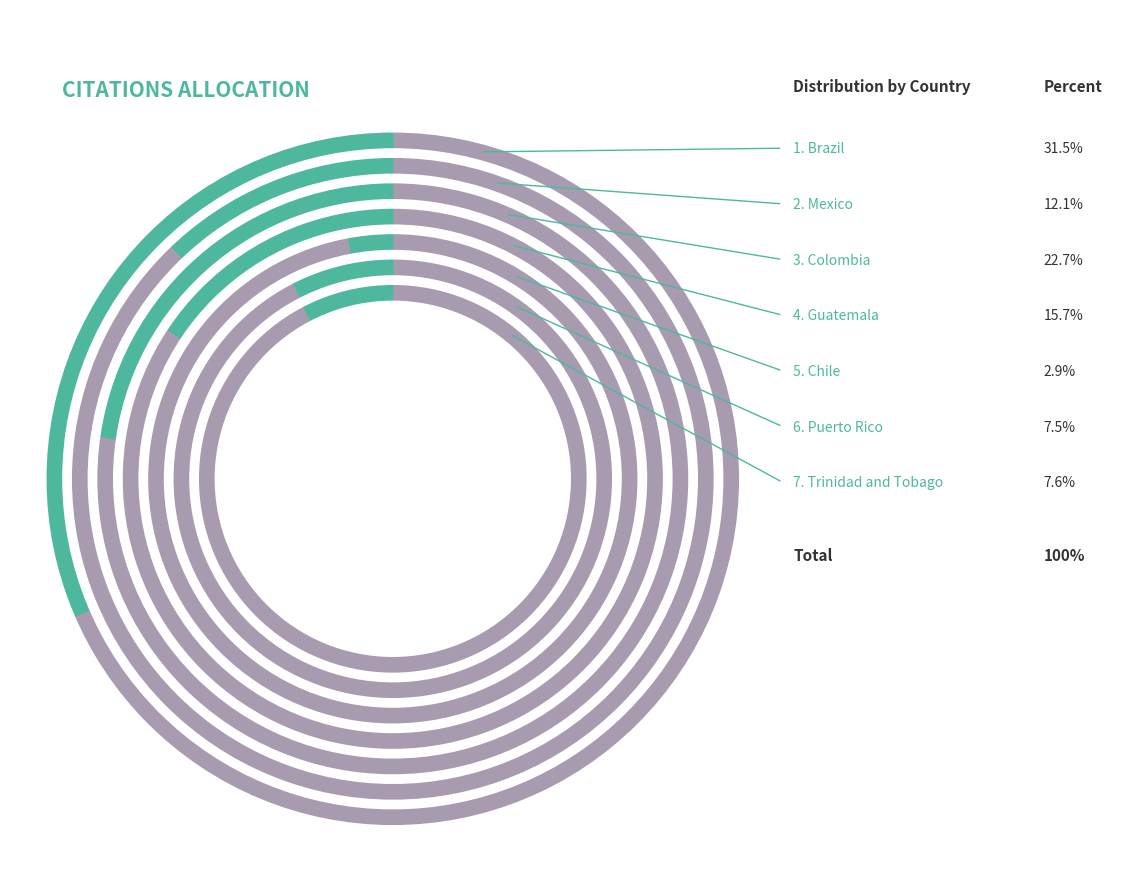

To the nearest percent, what is the average slice percentage?

14%